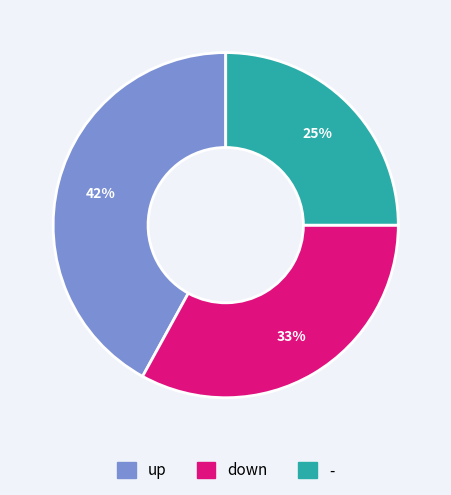

How many slices are in this pie chart?

3